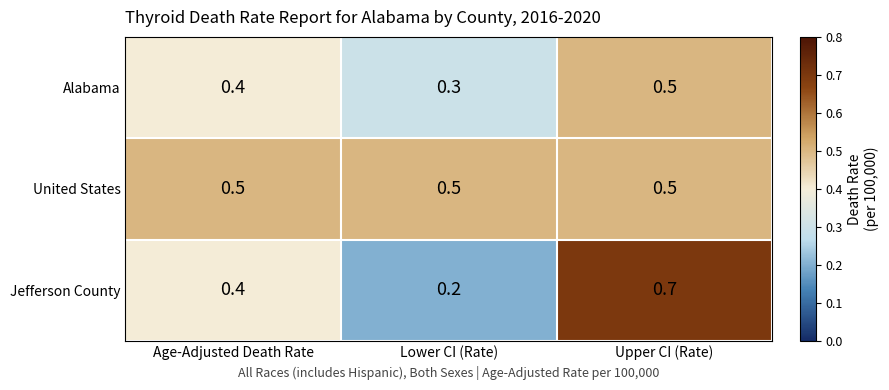

How many Jefferson County values are between 0 and 1?

3